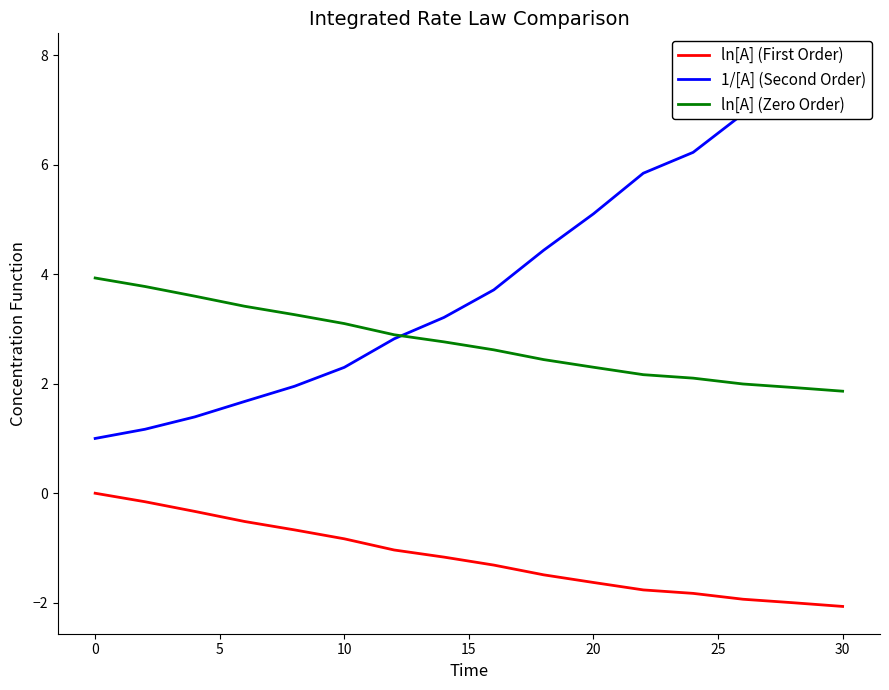

What are all the series names shown in the legend?

ln[A] (First Order), 1/[A] (Second Order), ln[A] (Zero Order)